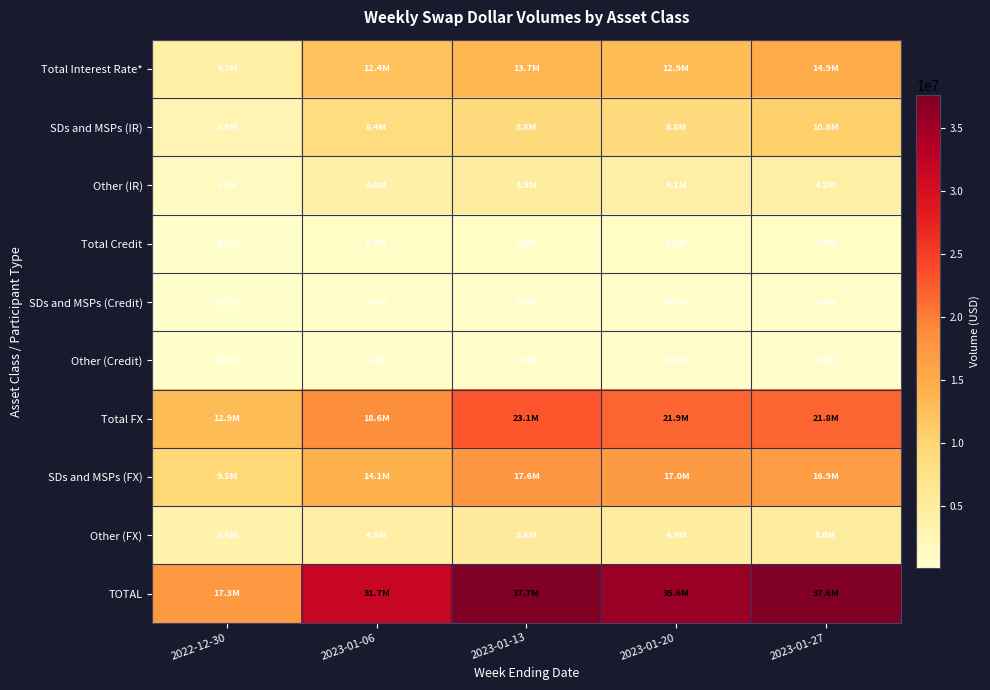

Reading left to right, transcribe all the data shown in this chart.

Total Interest Rate*: 2022-12-30=4215035	2023-01-06=12380310	2023-01-13=13735581	2023-01-20=12902485	2023-01-27=14881731
SDs and MSPs (IR): 2022-12-30=2852285	2023-01-06=8405679	2023-01-13=8843416	2023-01-20=8847780	2023-01-27=10637559
Other (IR): 2022-12-30=1362750	2023-01-06=3974631	2023-01-13=4892166	2023-01-20=4054705	2023-01-27=4244172
Total Credit: 2022-12-30=200862	2023-01-06=713369	2023-01-13=863709	2023-01-20=764970	2023-01-27=870137
SDs and MSPs (Credit): 2022-12-30=117359	2023-01-06=416434	2023-01-13=510497	2023-01-20=463515	2023-01-27=625101
Other (Credit): 2022-12-30=83504	2023-01-06=296935	2023-01-13=353212	2023-01-20=301455	2023-01-27=245036
Total FX: 2022-12-30=12919408	2023-01-06=18618014	2023-01-13=23068803	2023-01-20=21940240	2023-01-27=21845189
SDs and MSPs (FX): 2022-12-30=9471359	2023-01-06=14136646	2023-01-13=17584991	2023-01-20=17031236	2023-01-27=16885924
Other (FX): 2022-12-30=3448048	2023-01-06=4481368	2023-01-13=5483813	2023-01-20=4909004	2023-01-27=4959264
TOTAL: 2022-12-30=17335305	2023-01-06=31711693	2023-01-13=37668094	2023-01-20=35607696	2023-01-27=37597056